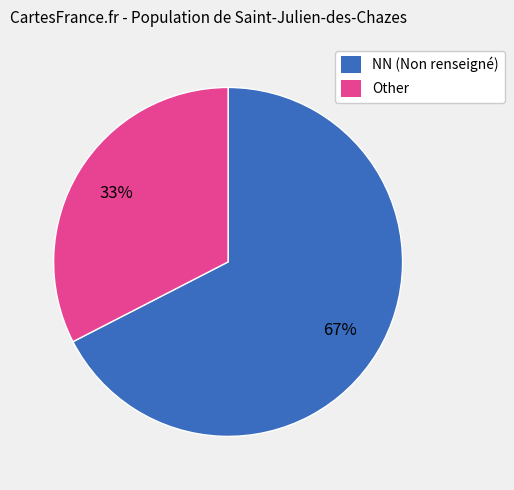

Rank the categories by value from lowest to highest.

Other, NN